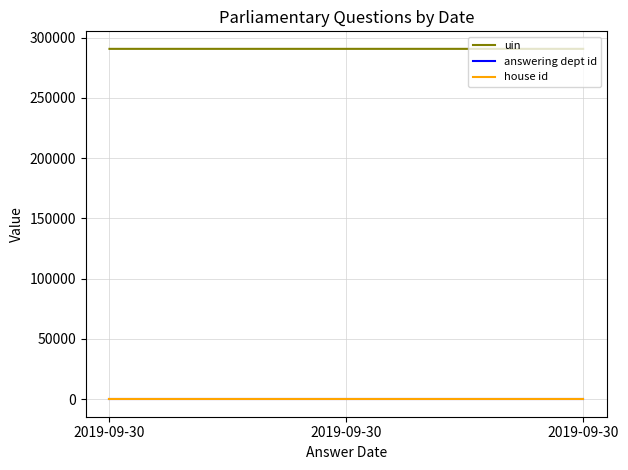

At which category is the sum across all series the highest?

2019-09-30